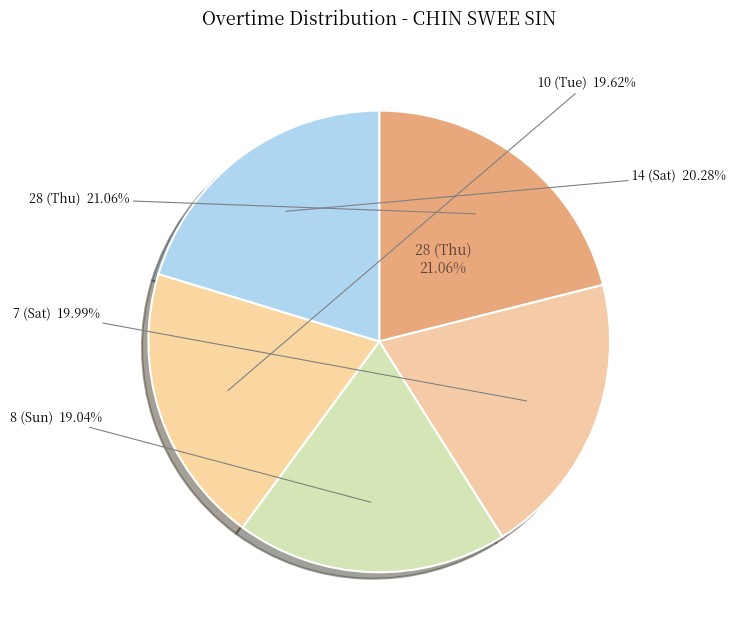

What percentage is the 14 (Sat) OT slice, to the nearest percent?

20%